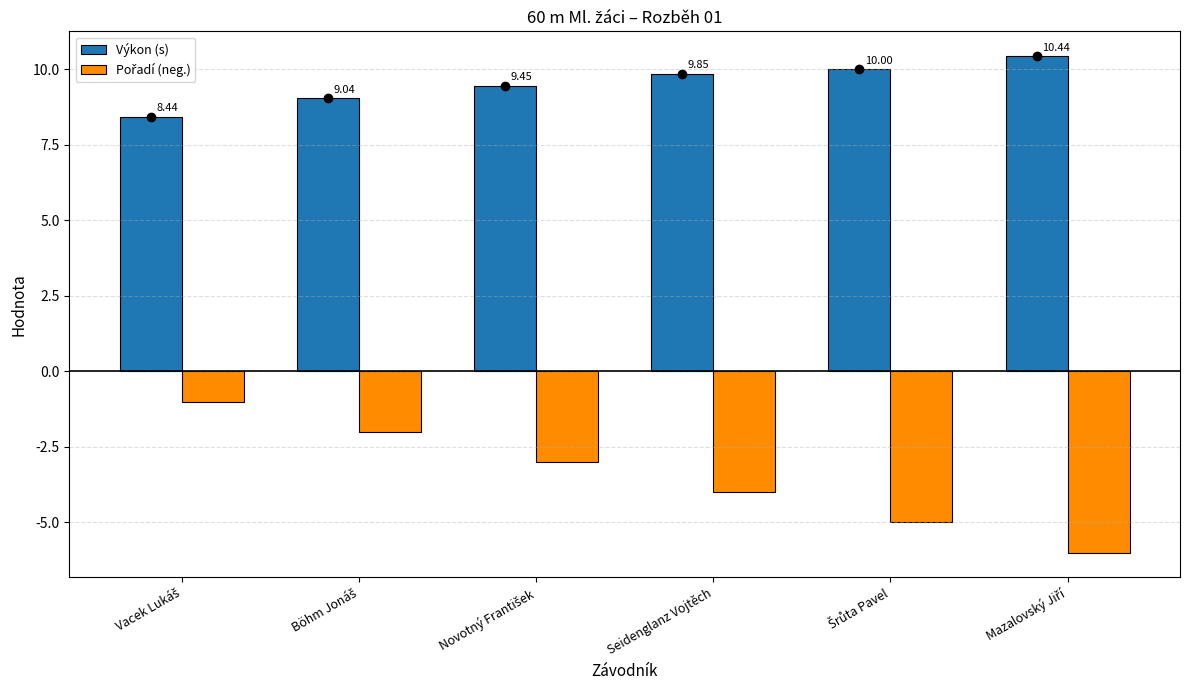

What is the difference between the maximum and second lowest values in the Výkon (s) series?

1.4